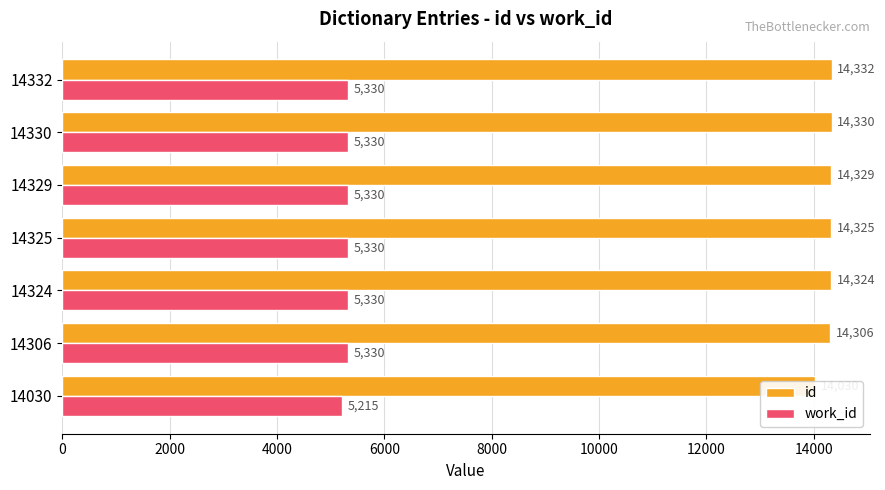

How many bars are there in each group?

2